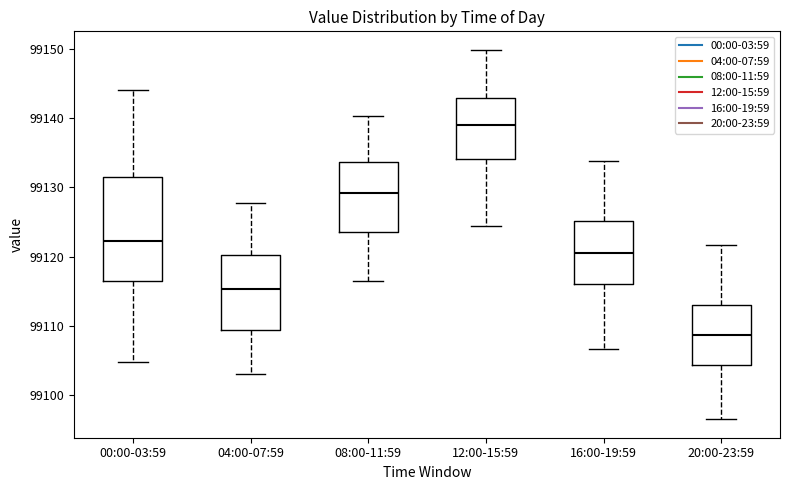

Which box is the tallest, from its lower edge to its upper edge?

00:00-03:59